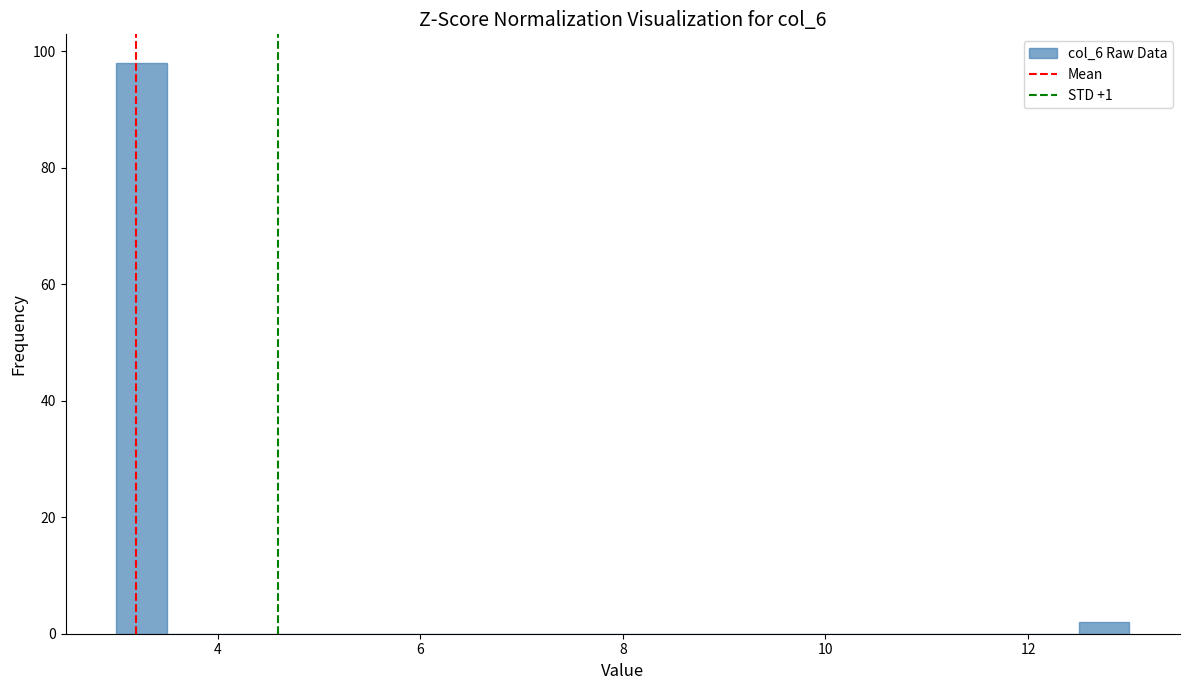

Read against the x-axis, roughly where is the centre of the tallest bar?

3.2